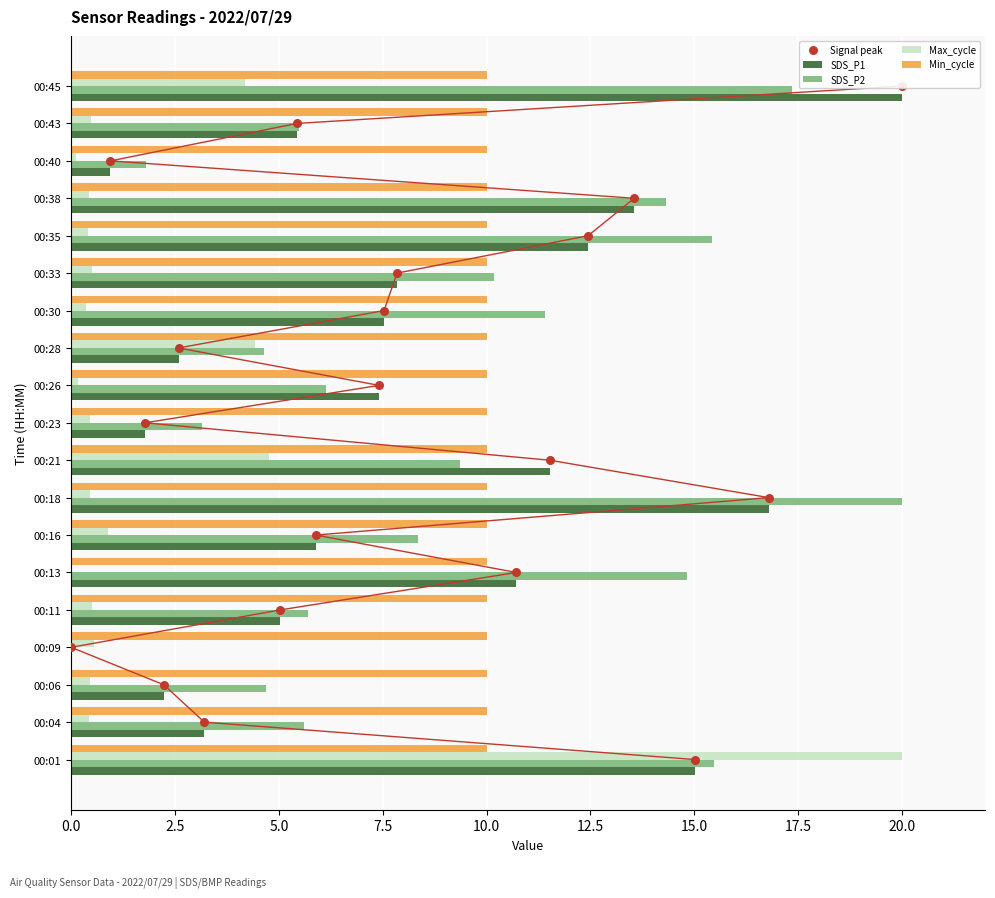

What are all the series names shown in the legend?

SDS_P1, SDS_P2, Max_cycle, Min_cycle, Signal peak